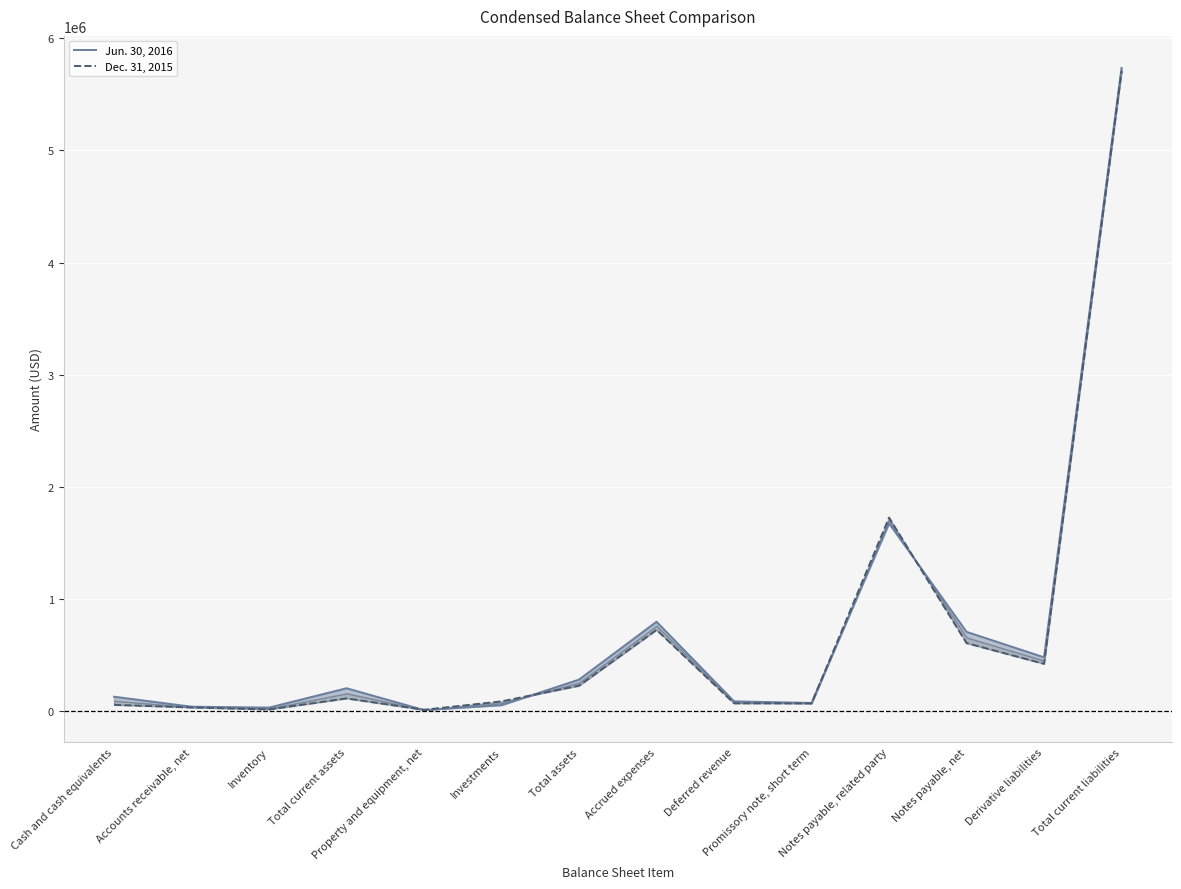

At which category is the sum across all series the highest?

Total current liabilities